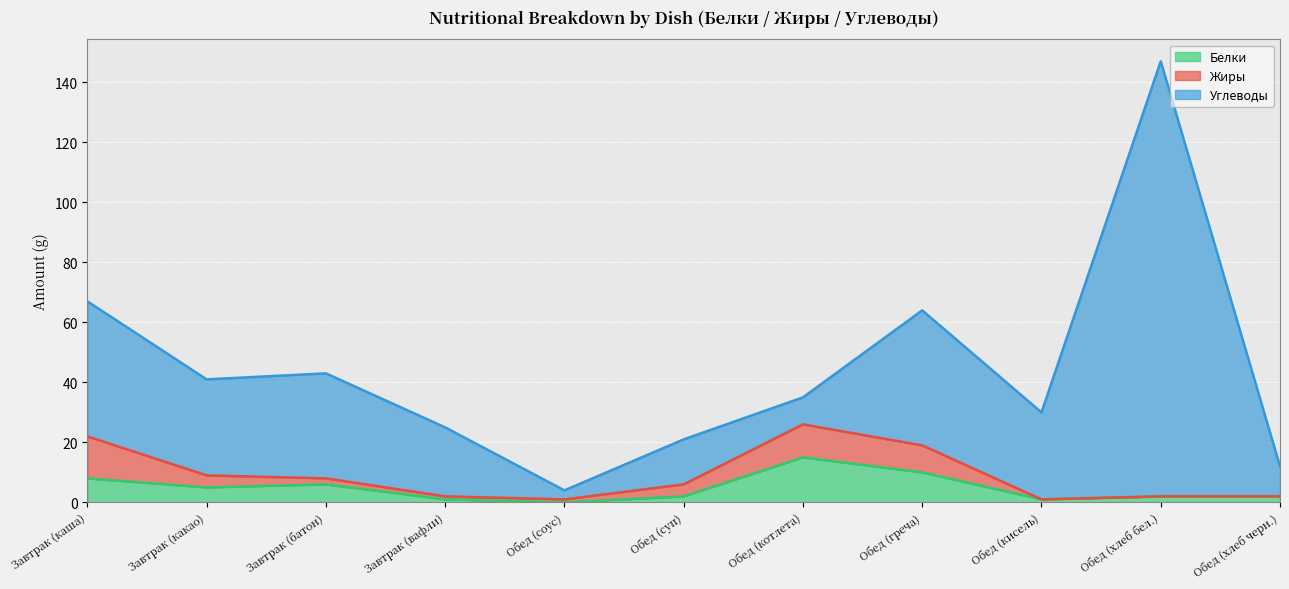

Does the chart display data point markers on the line(s)?

No